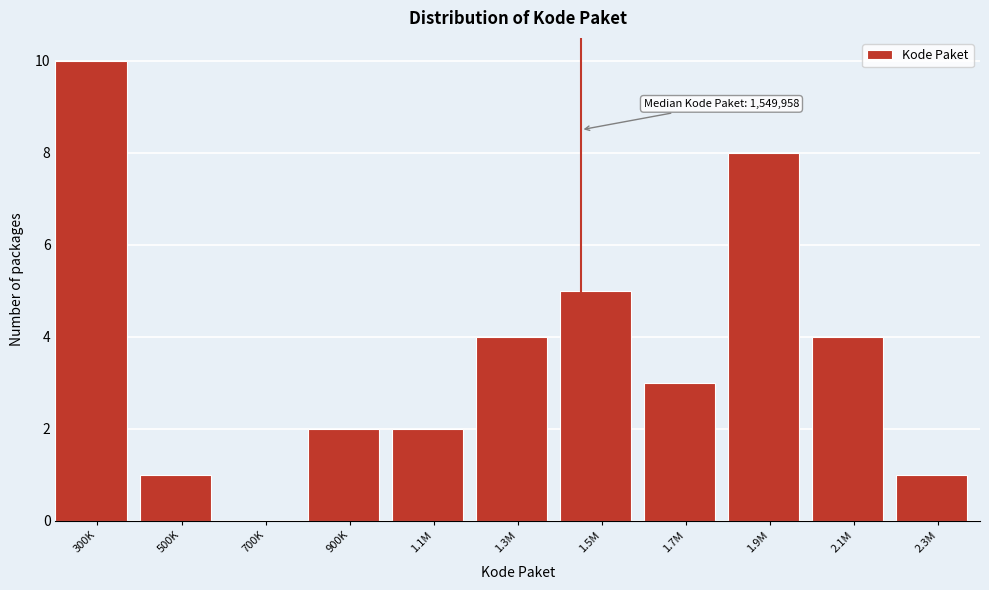

Reading right to left, list all the values displayed in this chart.

2.3M=1	2.1M=4	1.9M=8	1.7M=3	1.5M=5	1.3M=4	1.1M=2	900K=2	700K=0	500K=1	300K=10